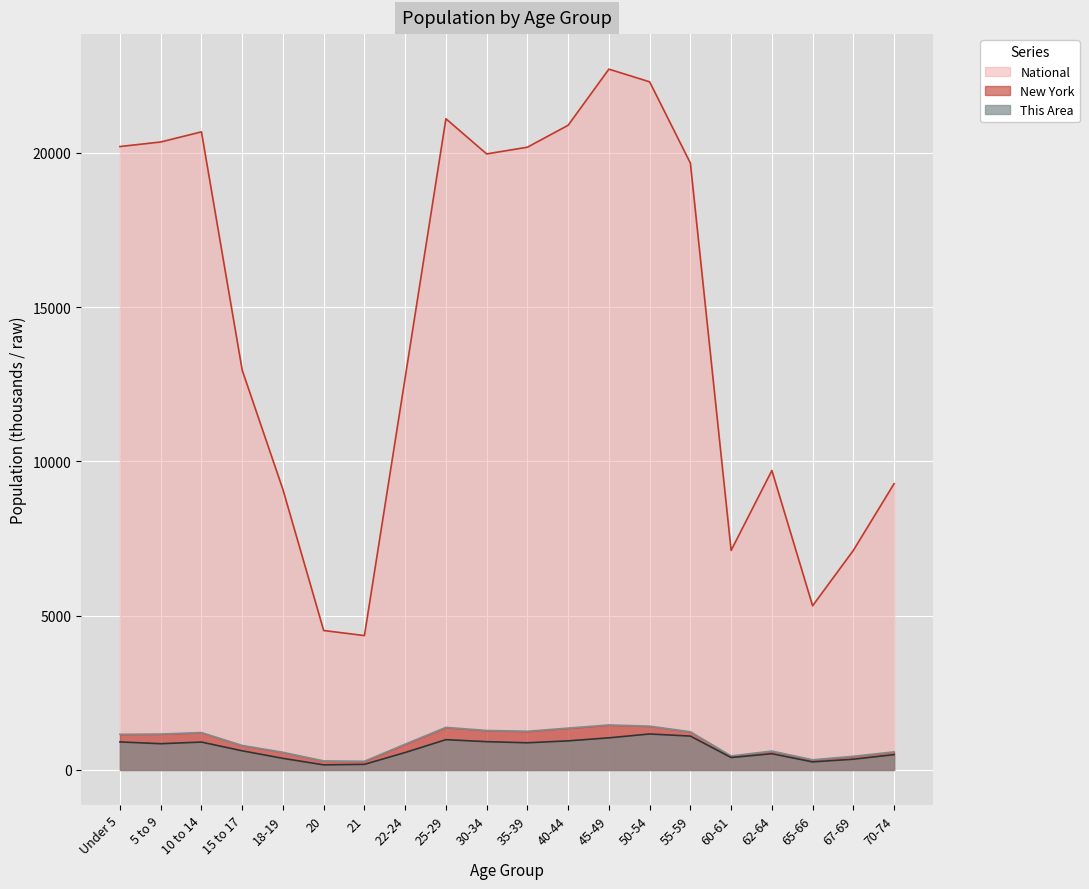

Is it true that National equals 9086.1 at 18-19?

True